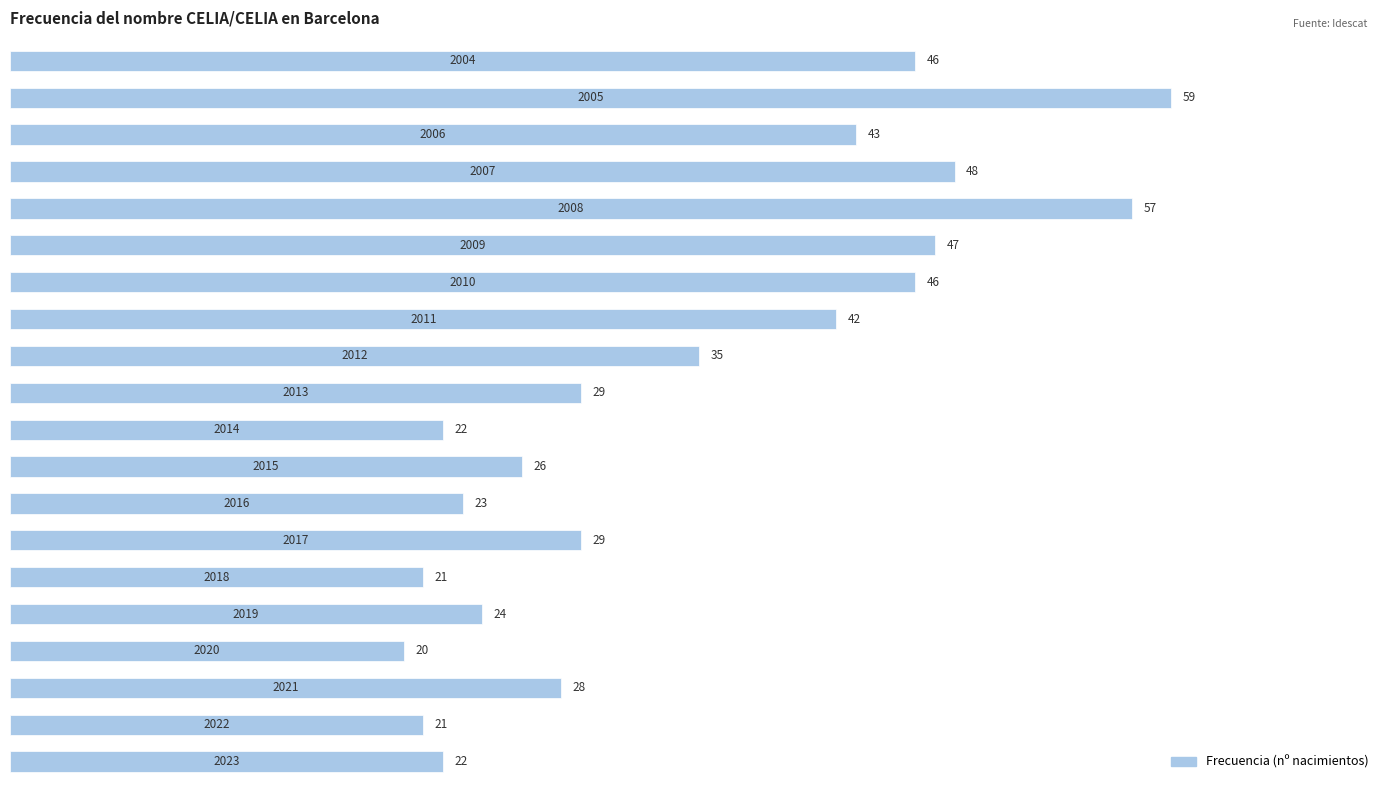

Reading bottom to top, what are all the values shown in this chart?

22	21	28	20	24	21	29	23	26	22	29	35	42	46	47	57	48	43	59	46